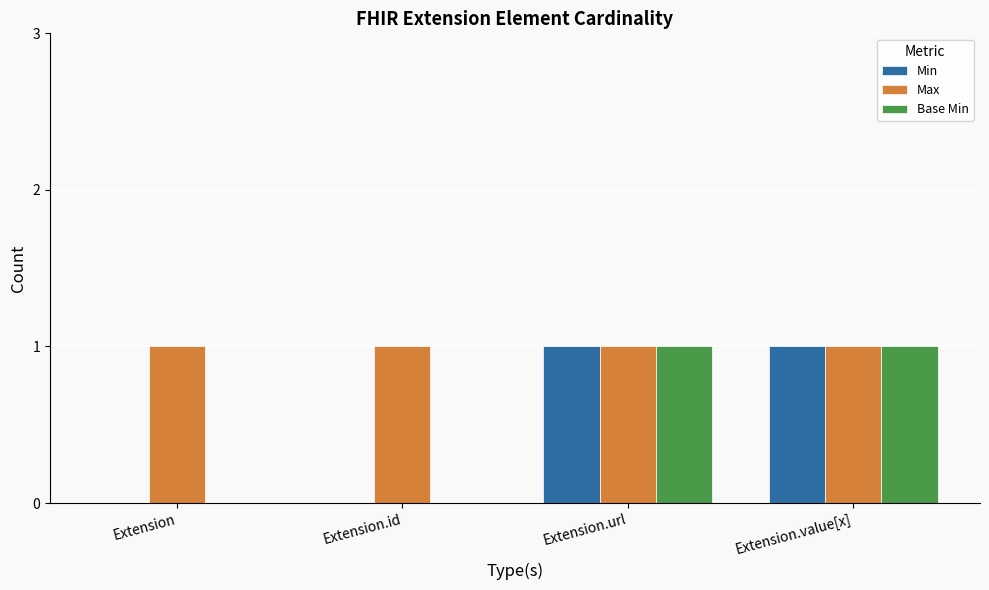

Is the value of Base Min at Extension greater than the value of Max at Extension.url?

No